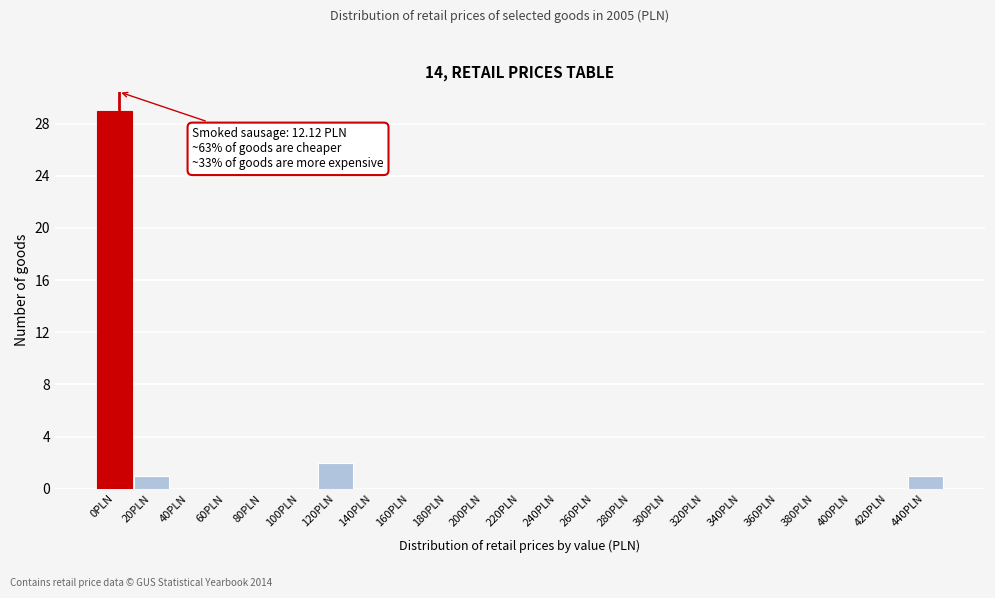

Reading left to right, transcribe all the data shown in this chart.

0PLN=29	20PLN=1	40PLN=0	60PLN=0	80PLN=0	100PLN=0	120PLN=2	140PLN=0	160PLN=0	180PLN=0	200PLN=0	220PLN=0	240PLN=0	260PLN=0	280PLN=0	300PLN=0	320PLN=0	340PLN=0	360PLN=0	380PLN=0	400PLN=0	420PLN=0	440PLN=1